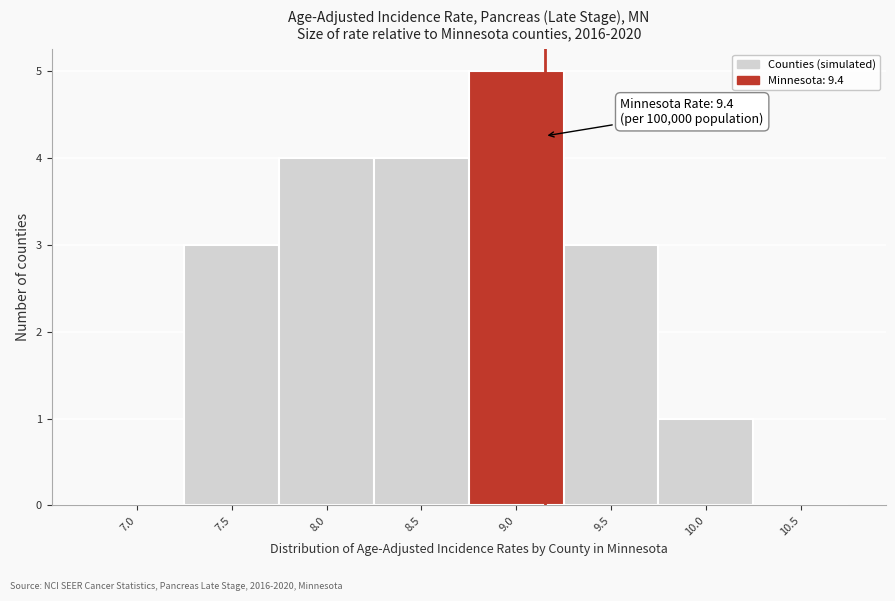

Reading left to right, list all the values displayed in this chart.

7.0=0	7.5=3	8.0=4	8.5=4	9.0=5	9.5=3	10.0=1	10.5=0